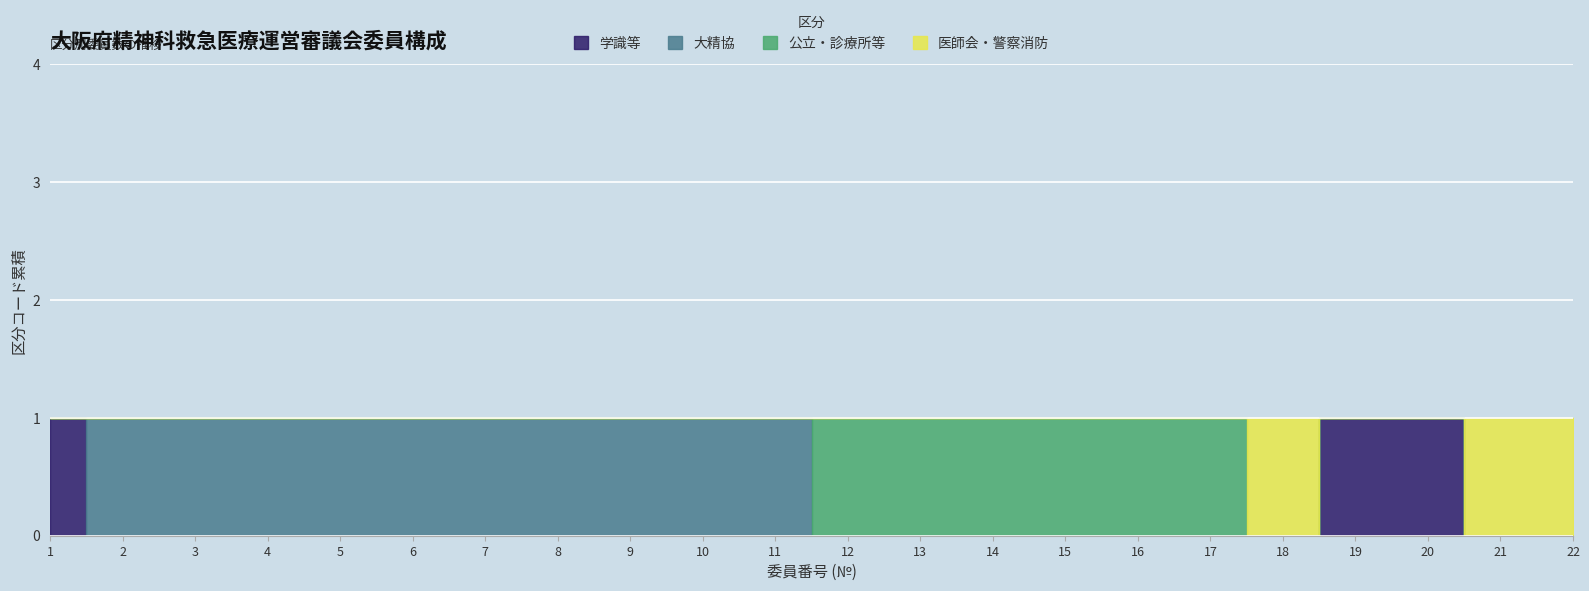

How many values in 大精協 are above zero?

10